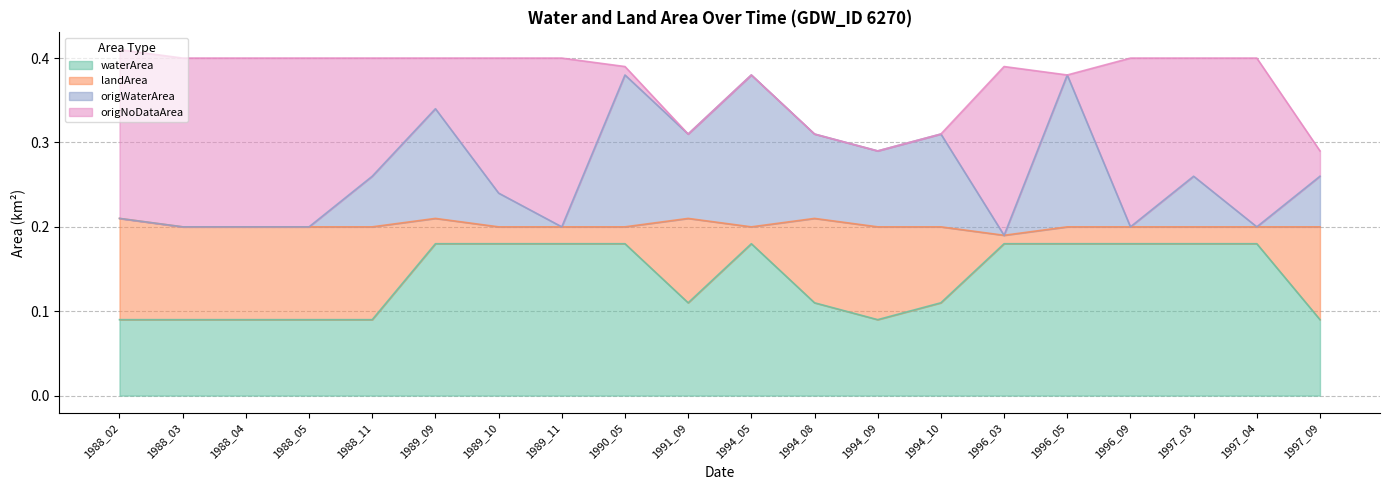

Is it true that waterArea equals 0.2 at 1989_11?

True